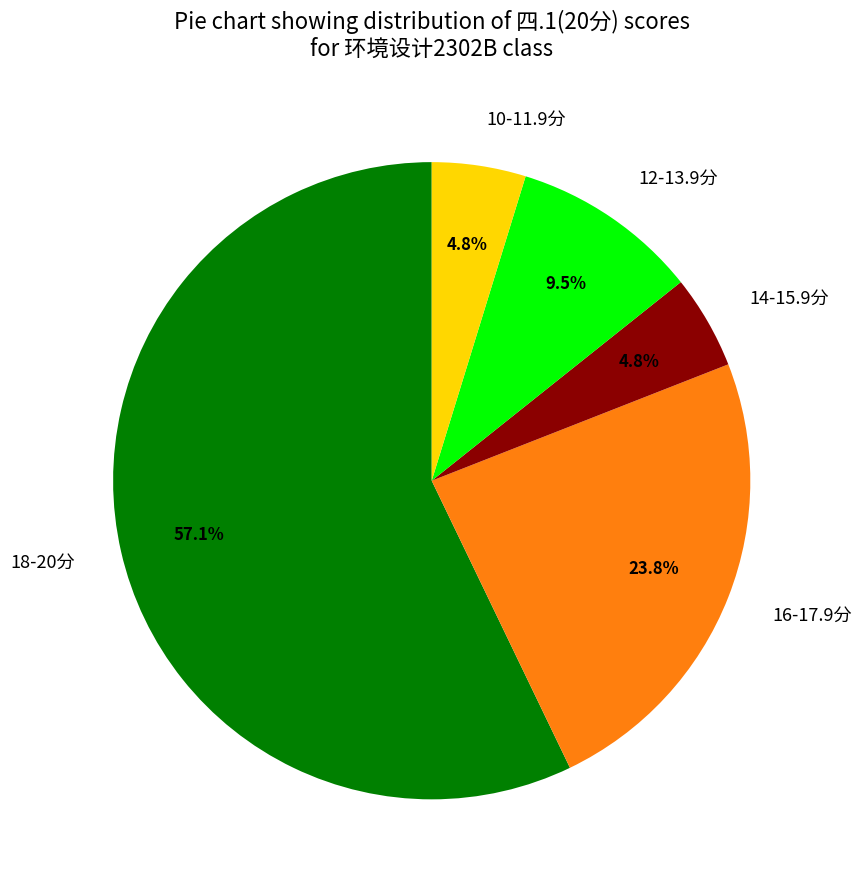

Which slice represents more than half of the pie?

18-20分